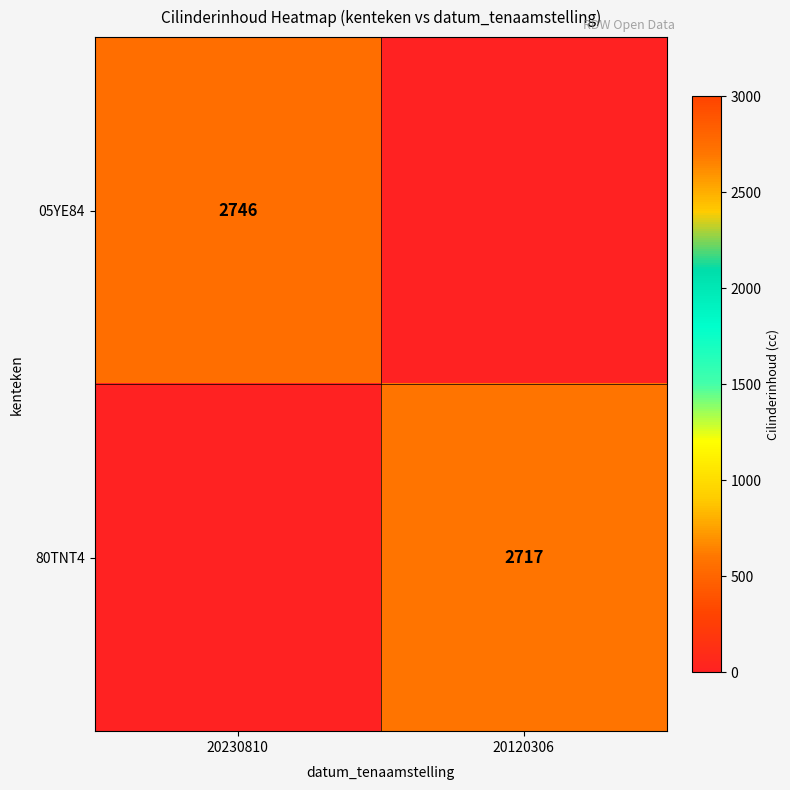

The 05YE84 series shows 3983 at 20230810. True or false?

False